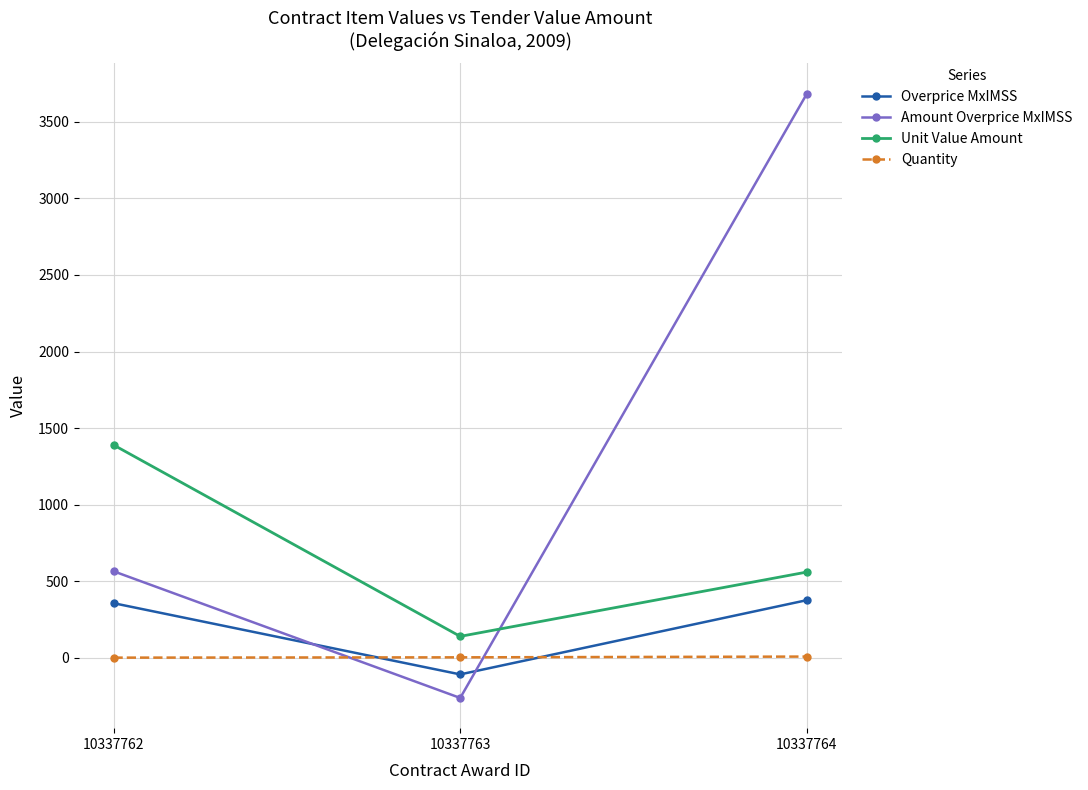

What is the maximum value for Quantity?

8.0